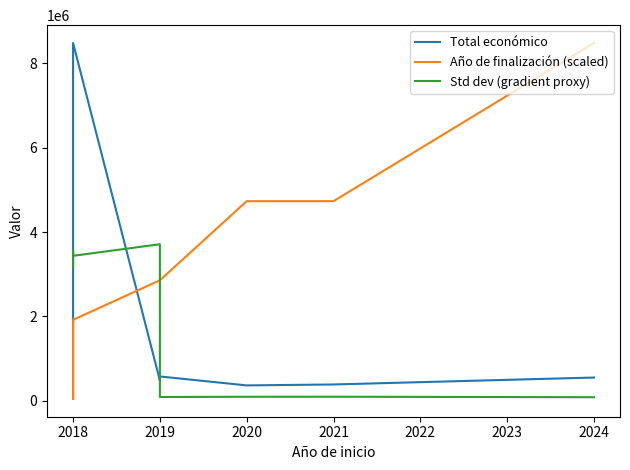

What are all the series names shown in the legend?

Total económico, Año de finalización (scaled), Std dev (gradient proxy)